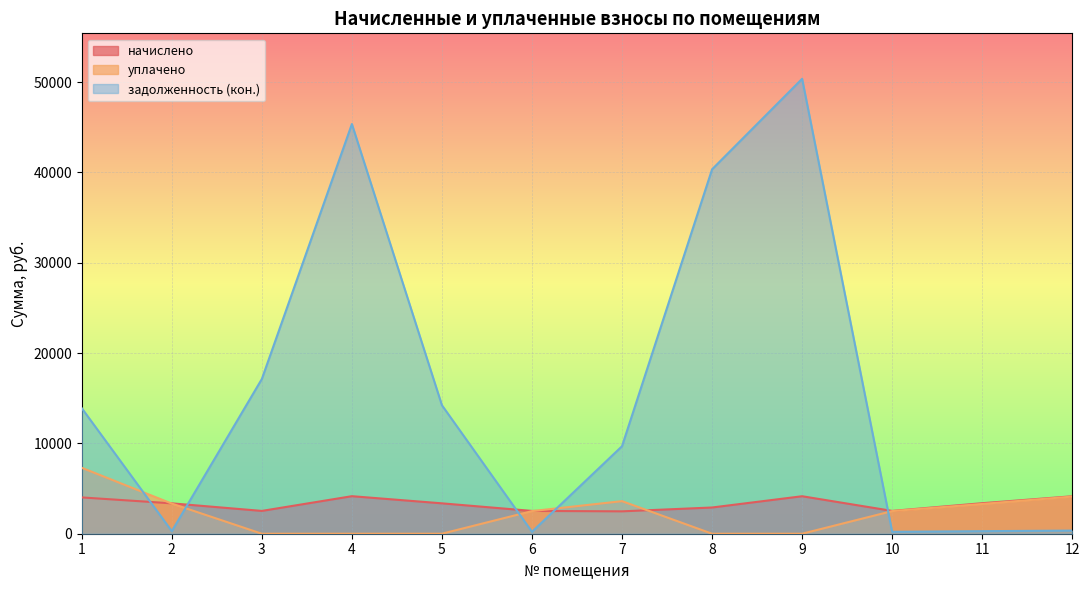

What is the value of the задолженность (кон.) point at the 5th from the left?

14226.6